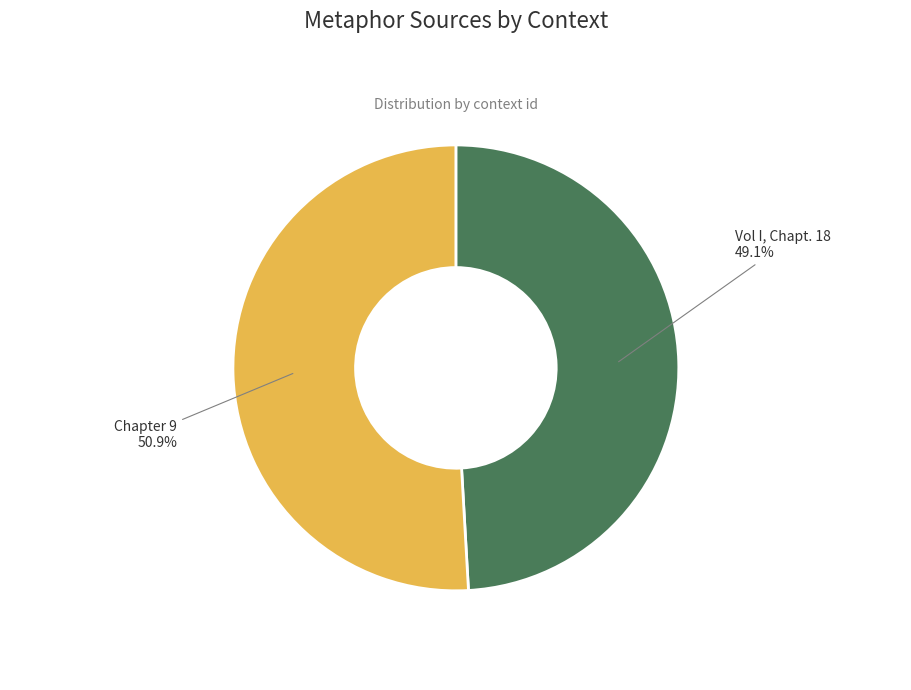

Is there any slice that represents more than half of the pie?

Yes